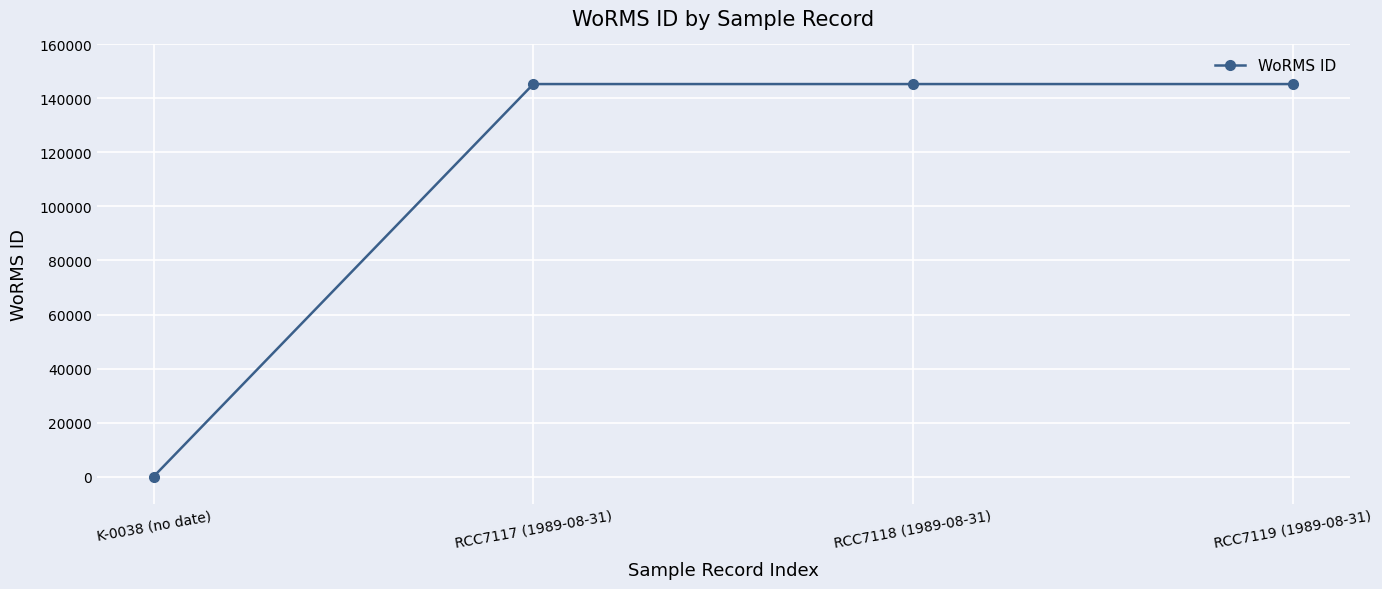

How many distinct data groups are displayed?

1